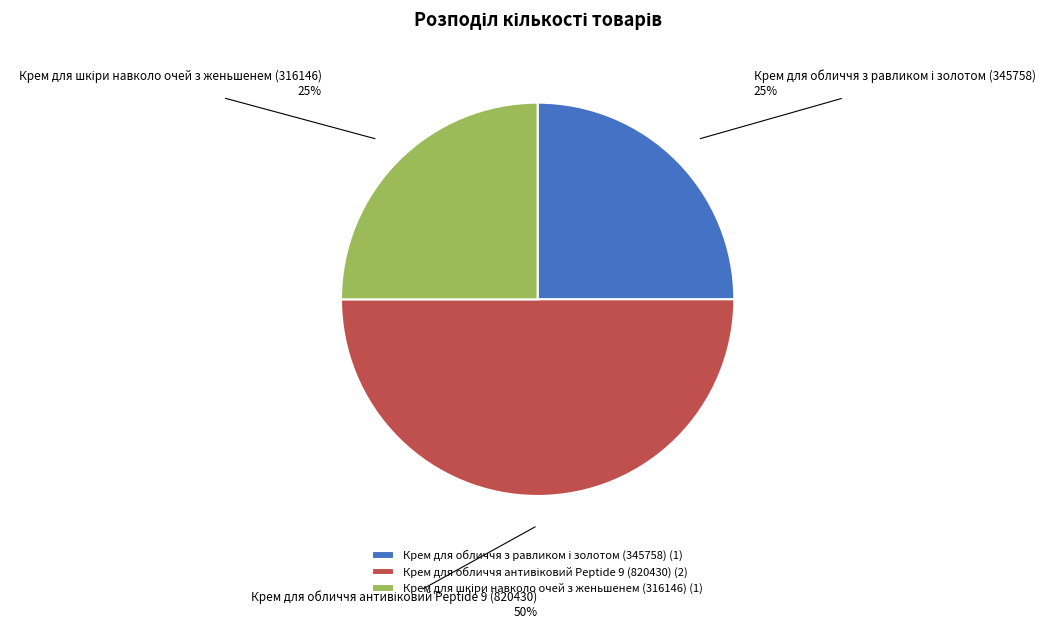

To the nearest percent, what is the difference between the largest and smallest slice percentages?

25%